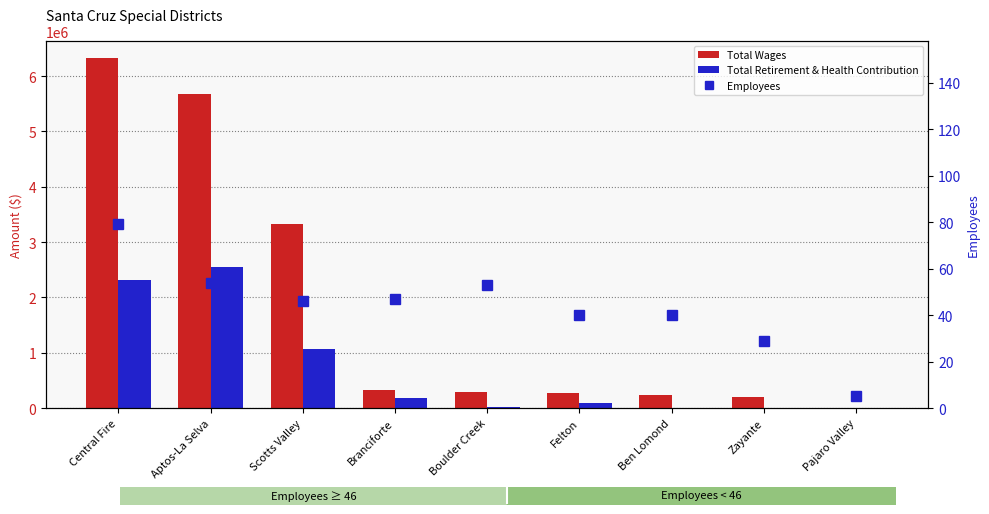

Is it true that Total Wages equals 266836 at Felton?

True